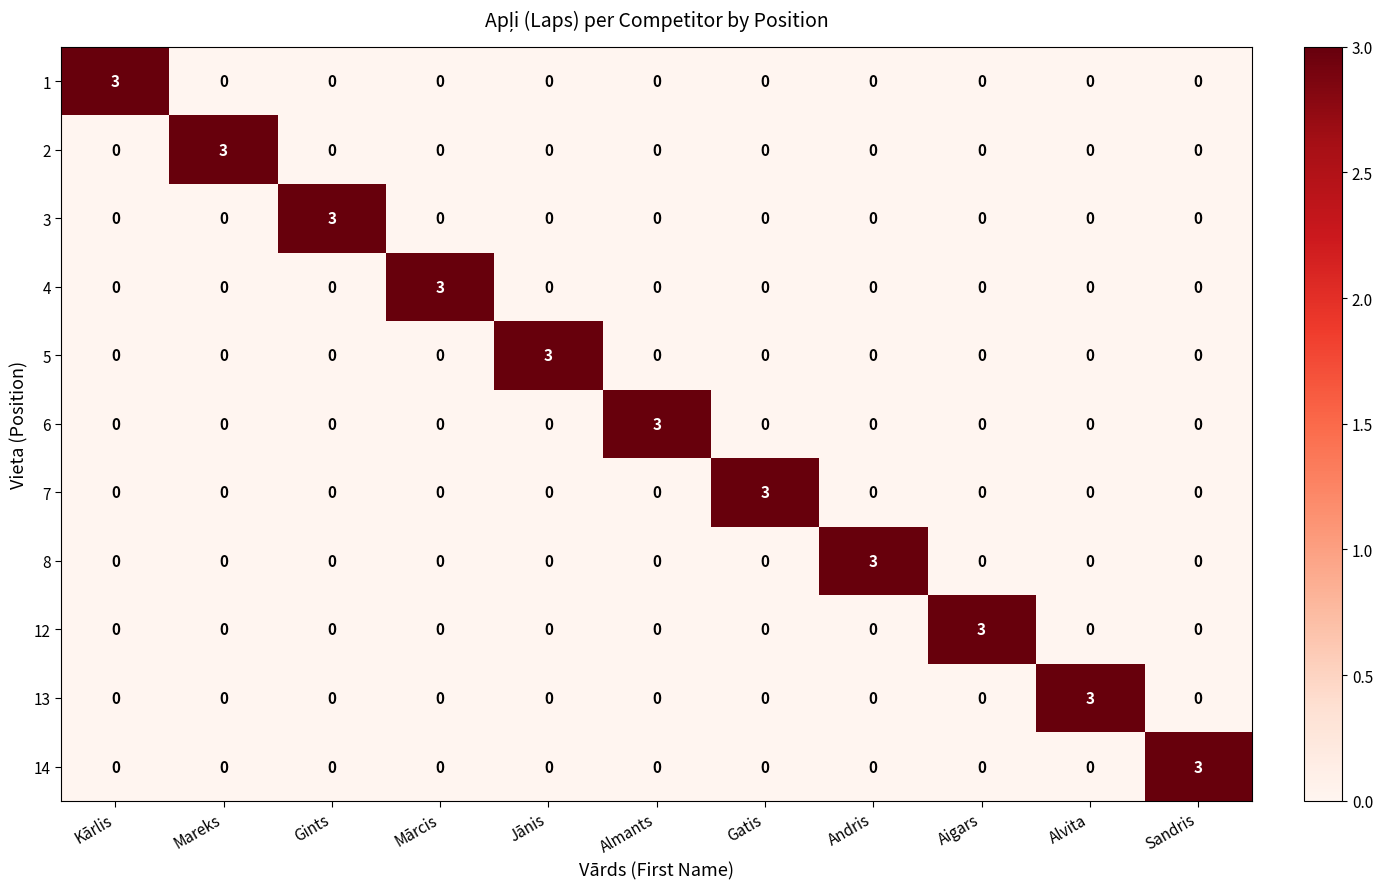

What is the total value across all series at Jānis?

3